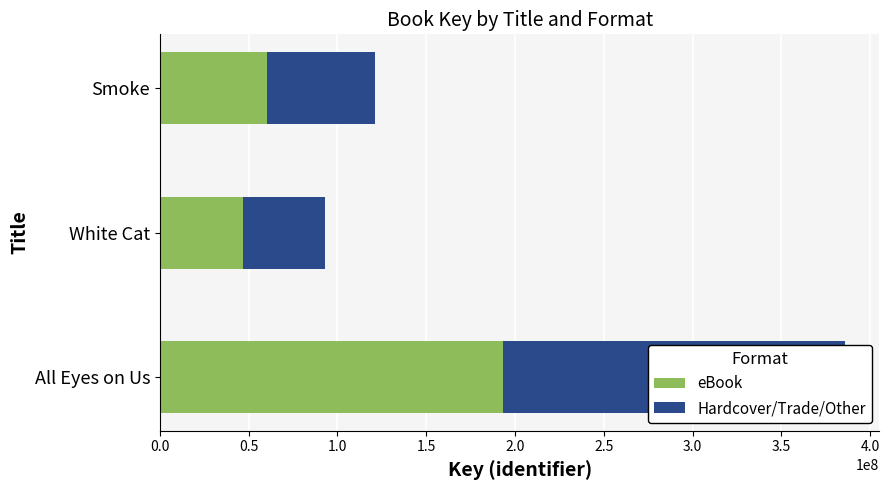

Is it true that Hardcover/Trade/Other equals 60593849 at Smoke?

True